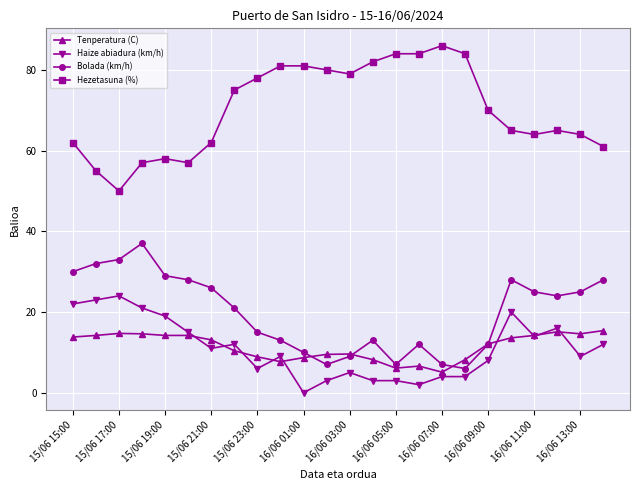

True or false: Hezetasuna (%) and Haize abiadura (km/h) intersect in this chart.

False